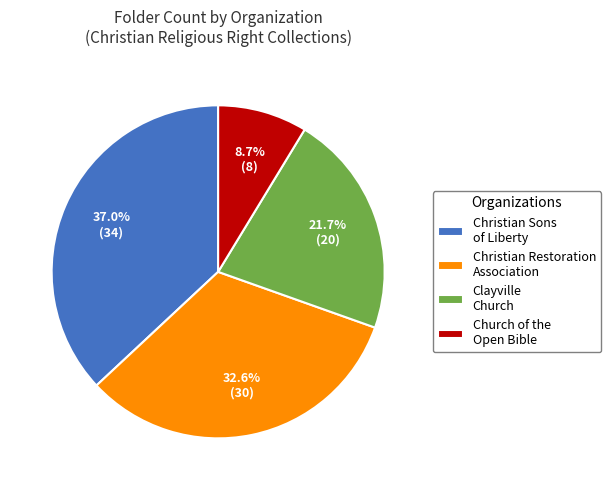

Between Church of the Open Bible and Christian Sons of Liberty, which is larger?

Christian Sons of Liberty